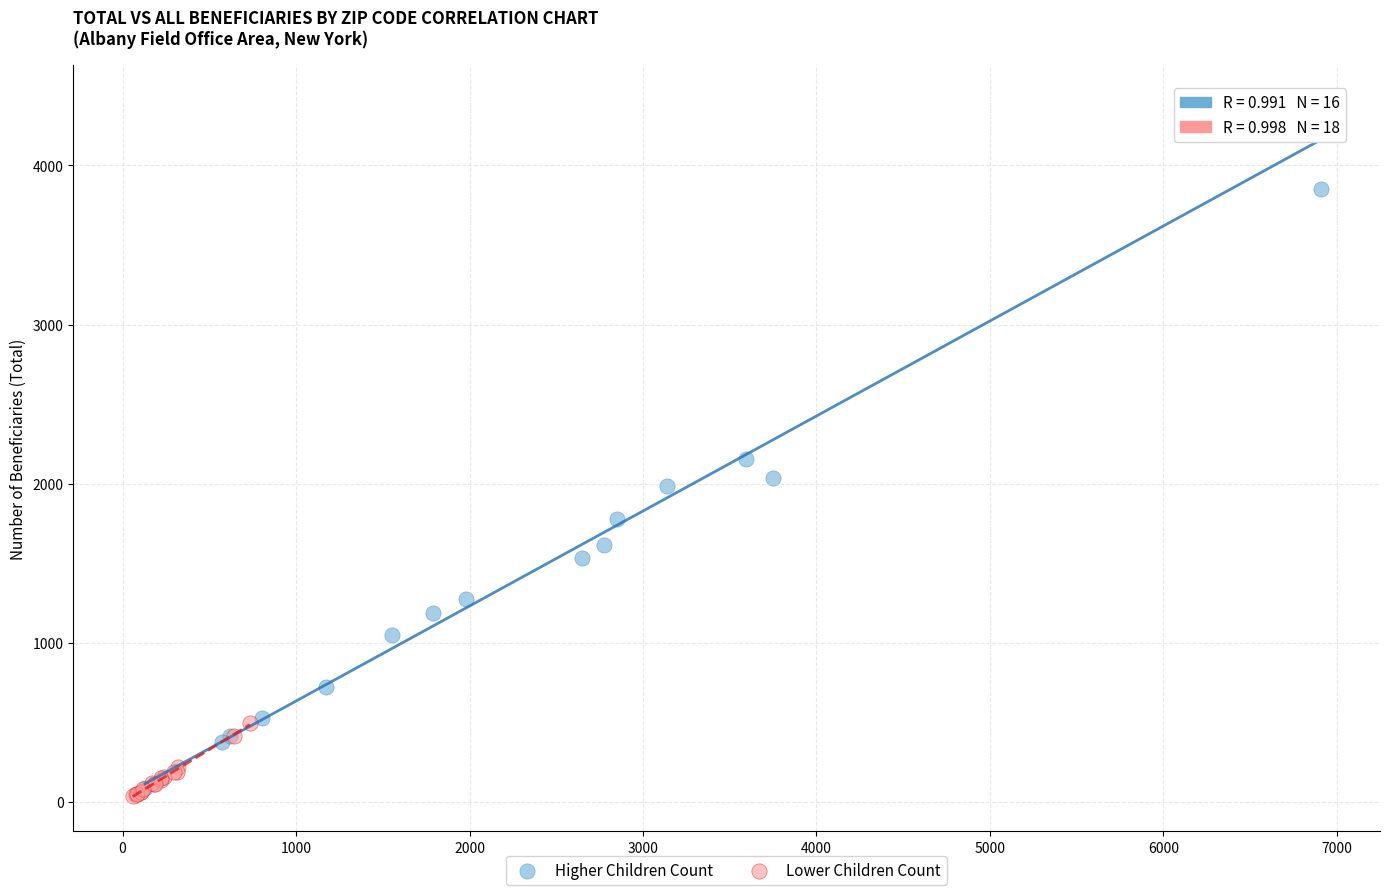

Which series has the widest spread of Y values?

Higher Children Count